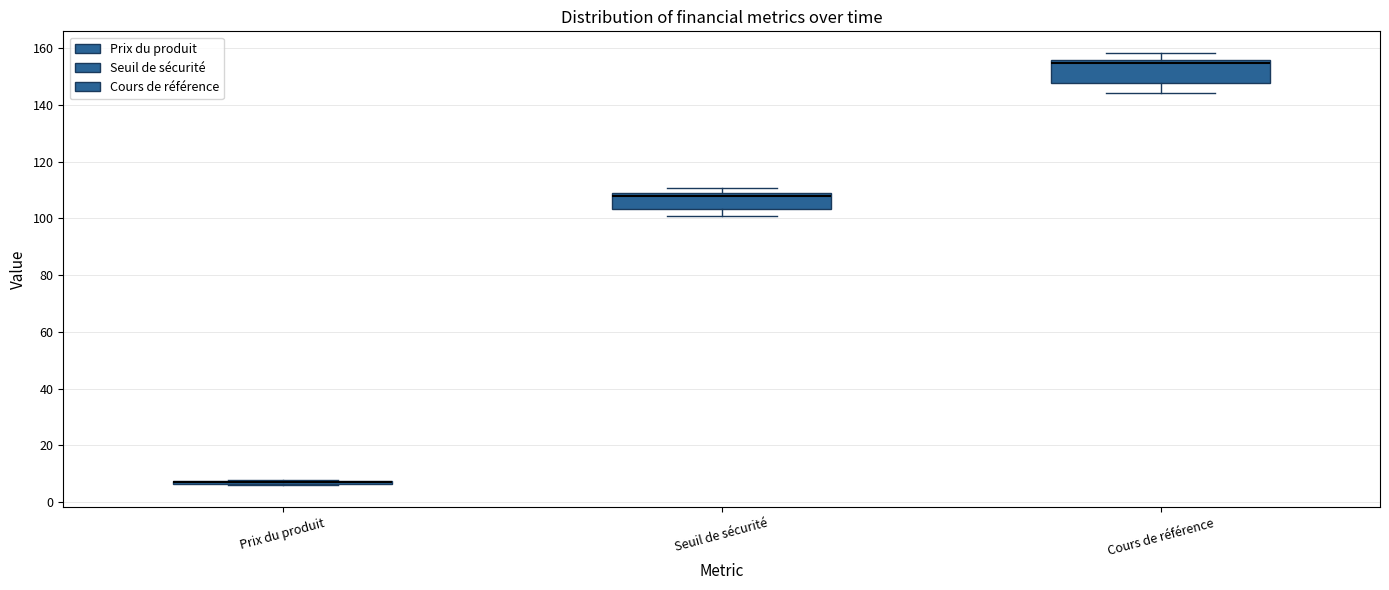

Comparing the boxes themselves (not the whiskers), which one is the tallest?

Cours de référence